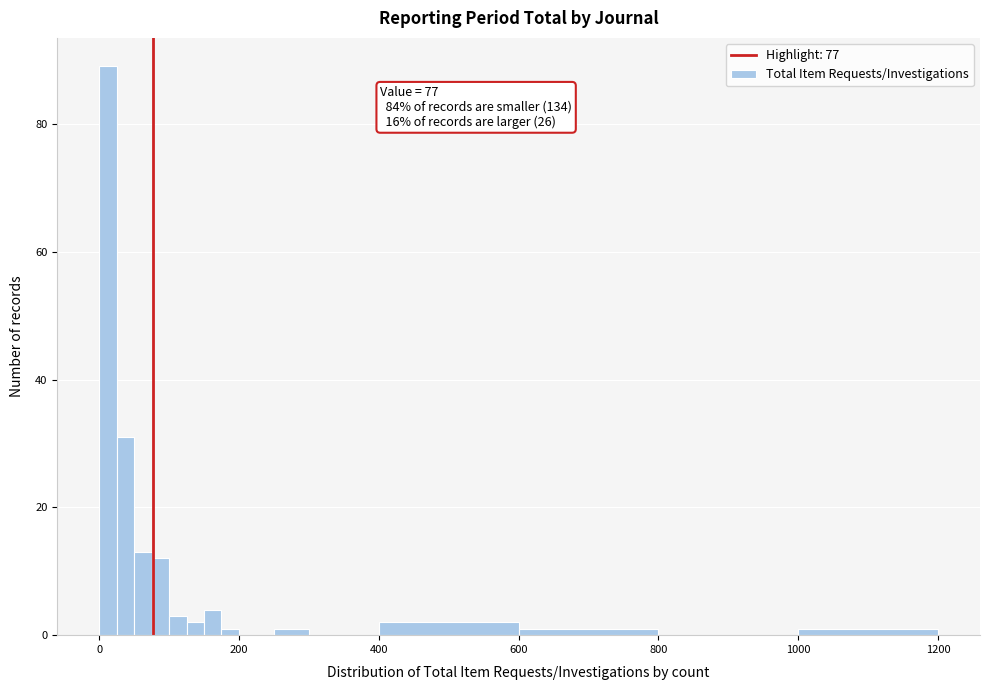

Around what value on the x-axis is the tallest bar? Give the approximate position of its centre, as read against the axis.

20